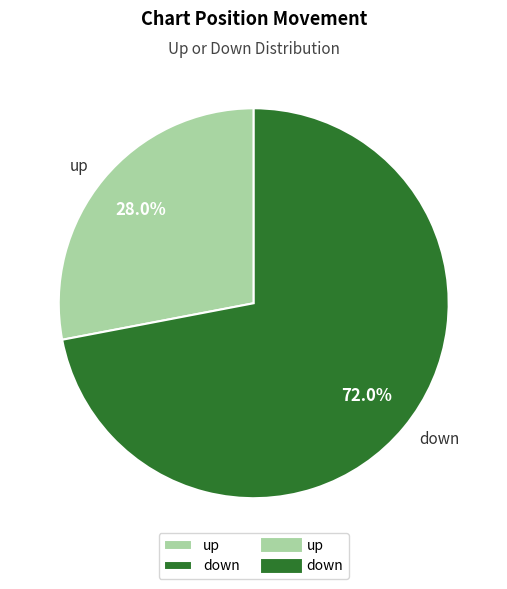

How many slices are in this pie chart?

2